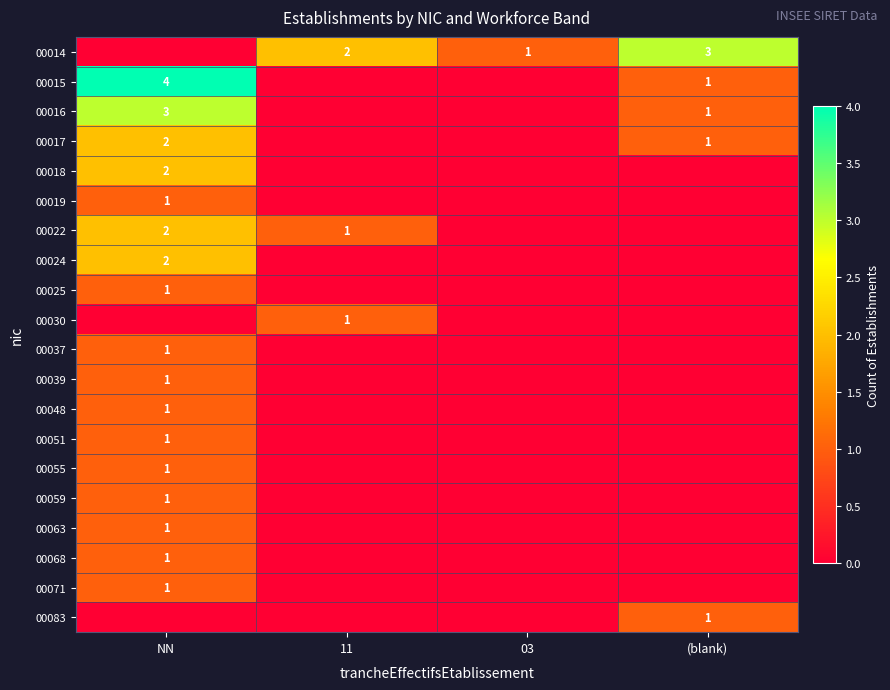

What is the difference between the 00015 values at (blank) and NN?

3